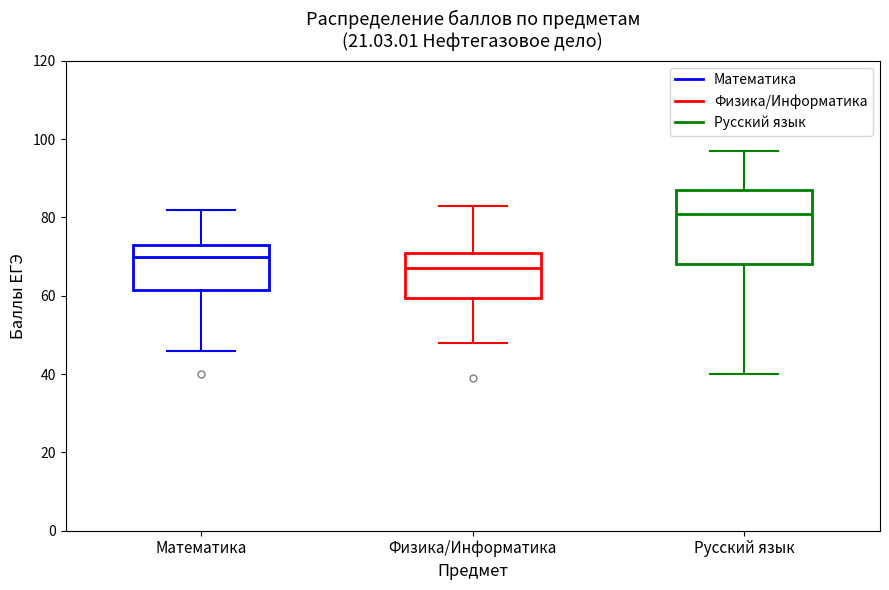

Which box has the lowest median line?

Физика/Информатика